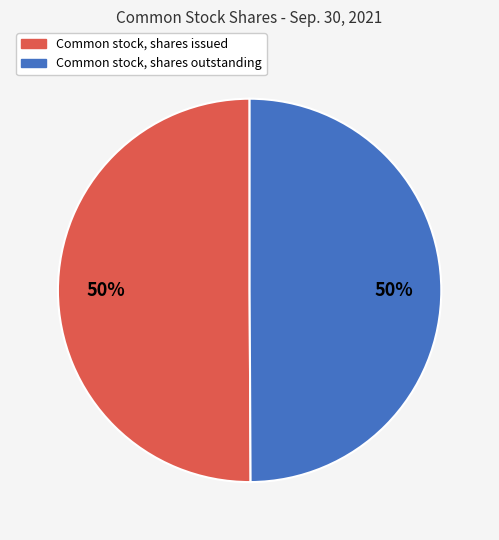

What percentage is the Common stock, shares outstanding slice, to the nearest percent?

50%